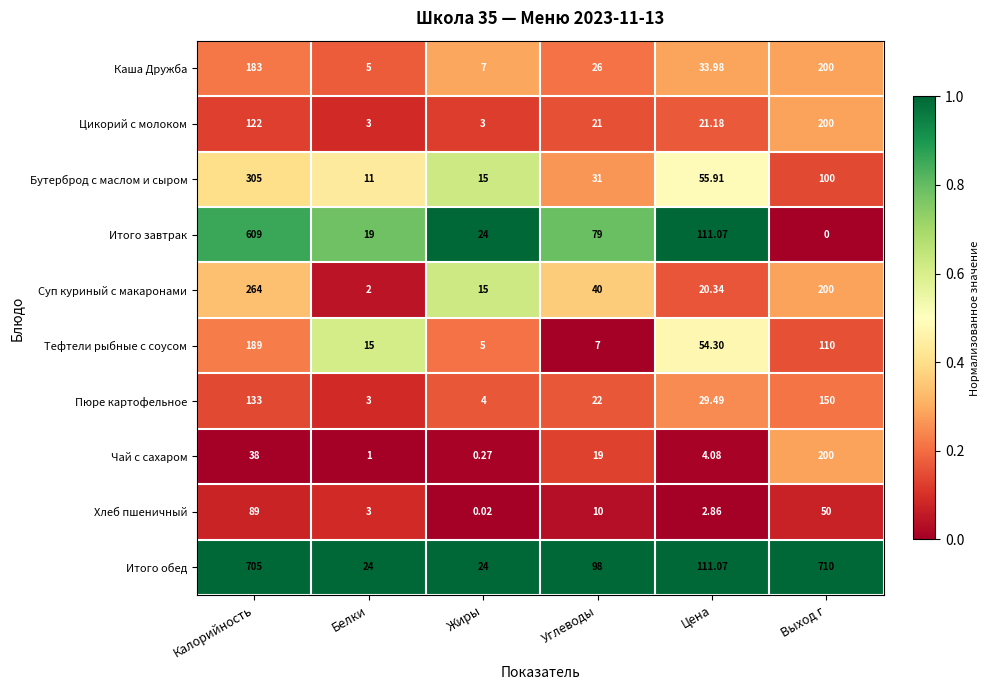

Where does the Суп куриный с макаронами series first go above 40?

Калорийность